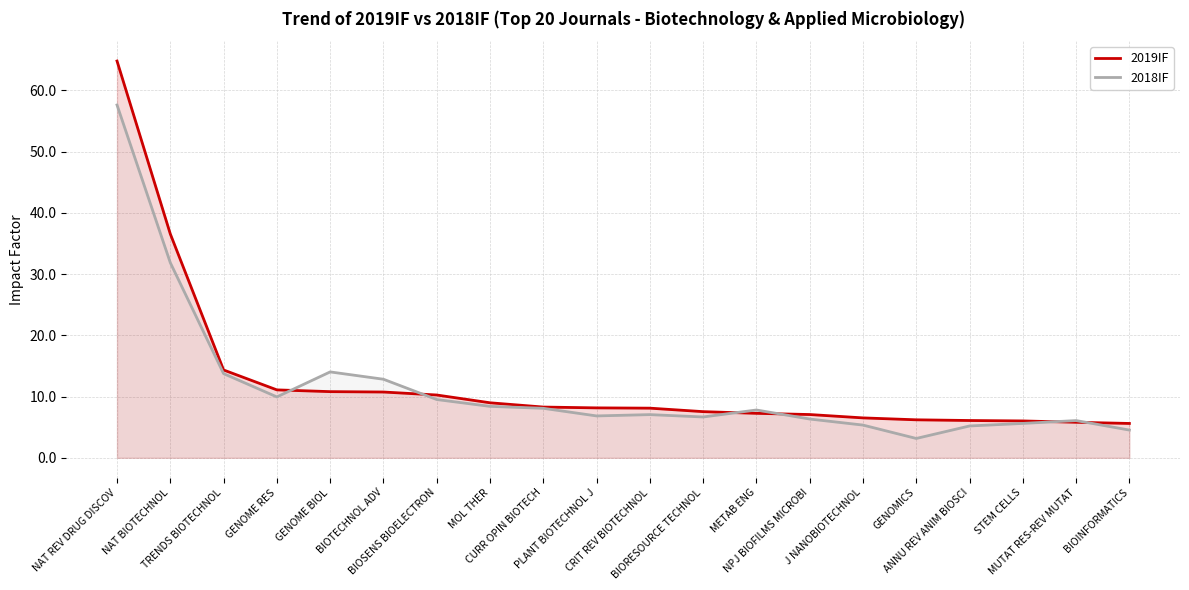

Where do 2018IF and 2019IF first cross each other?

GENOME RES and GENOME BIOL